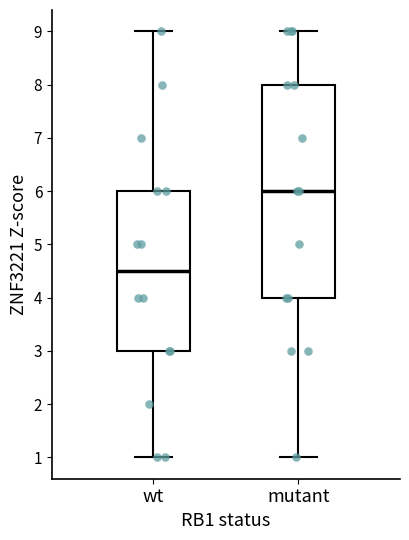

Comparing the boxes themselves (not the whiskers), which one is the tallest?

mutant